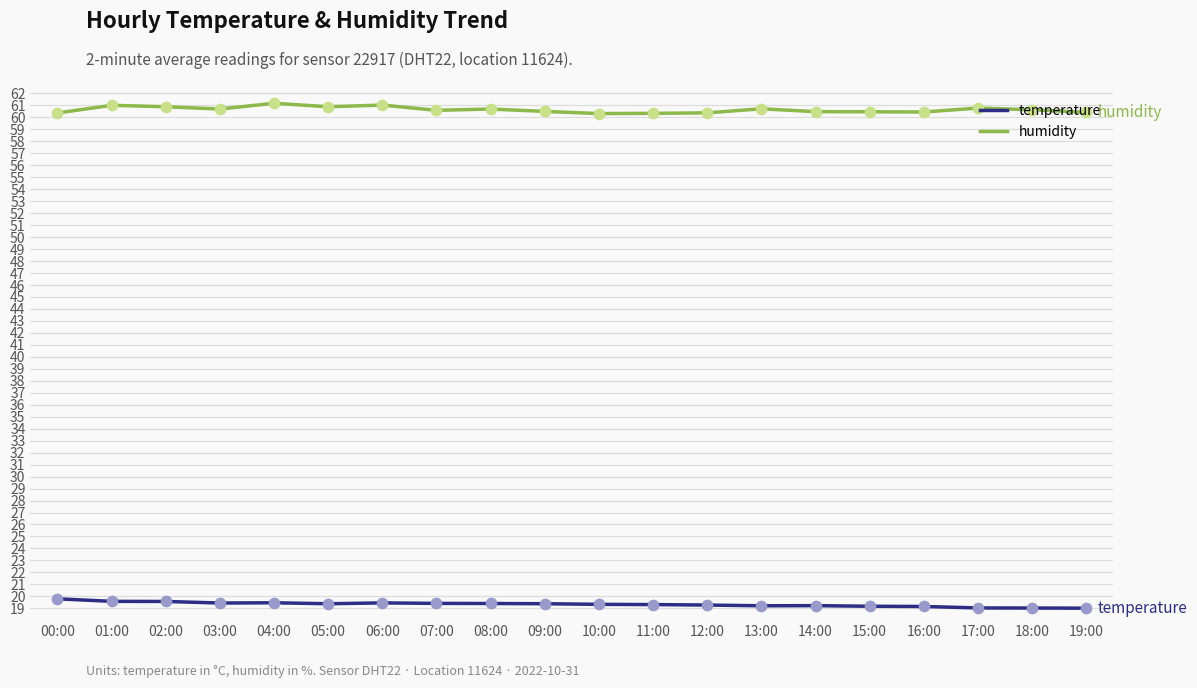

What are all the series names shown in the legend?

temperature, humidity